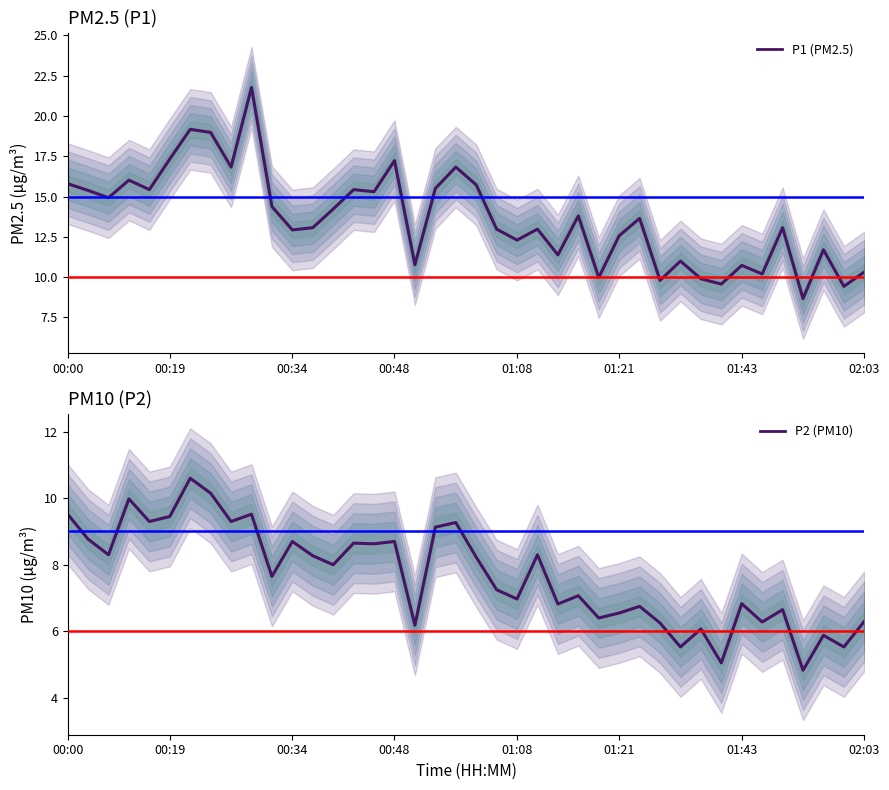

What position from the right is 38?

2